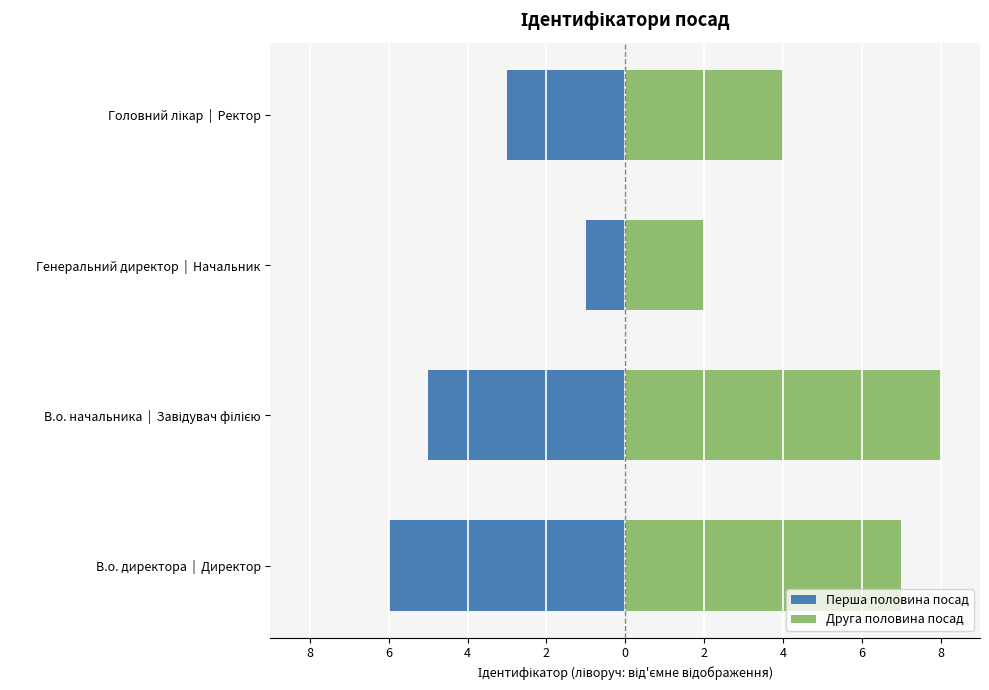

Reading left to right, transcribe all the data shown in this chart.

Перша половина посад: -6	-5	-1	-3
Друга половина посад: 7	8	2	4